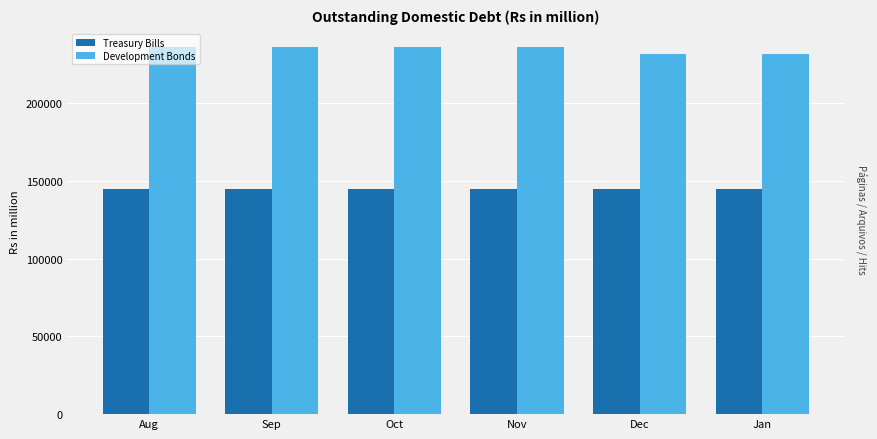

What are all the series names shown in the legend?

Treasury Bills, Development Bonds